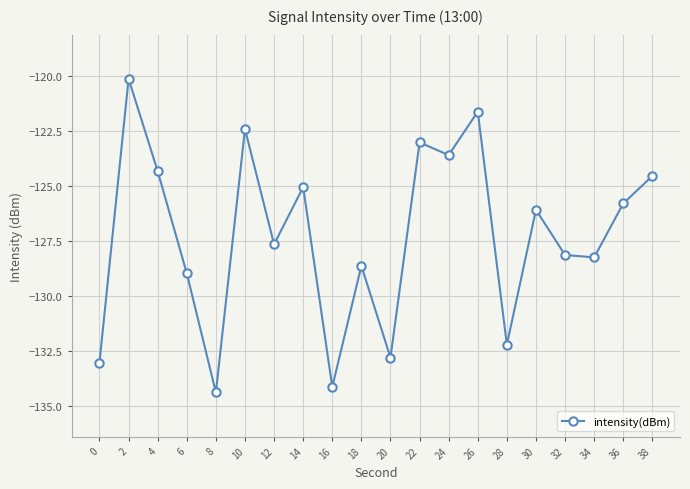

Does the chart display data point markers on the line(s)?

Yes